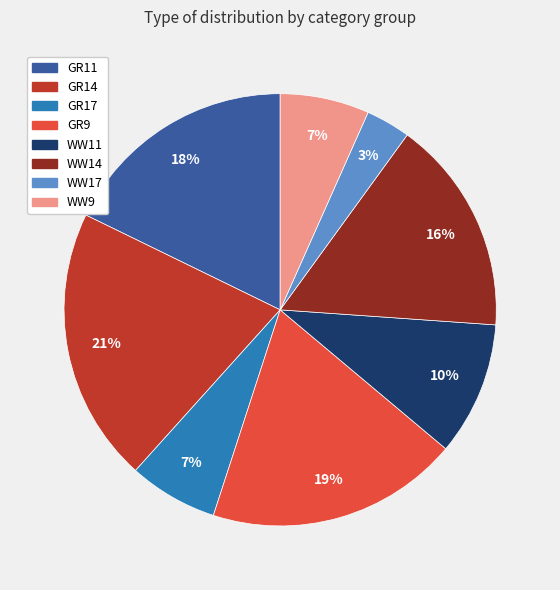

Is WW14 the majority of the pie?

No